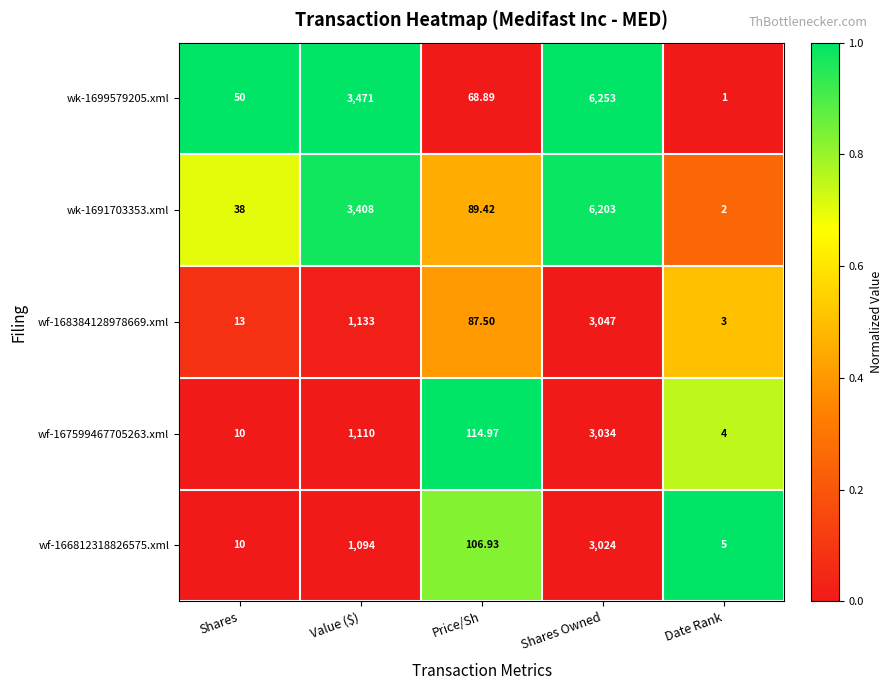

How many data points does each series have?

5